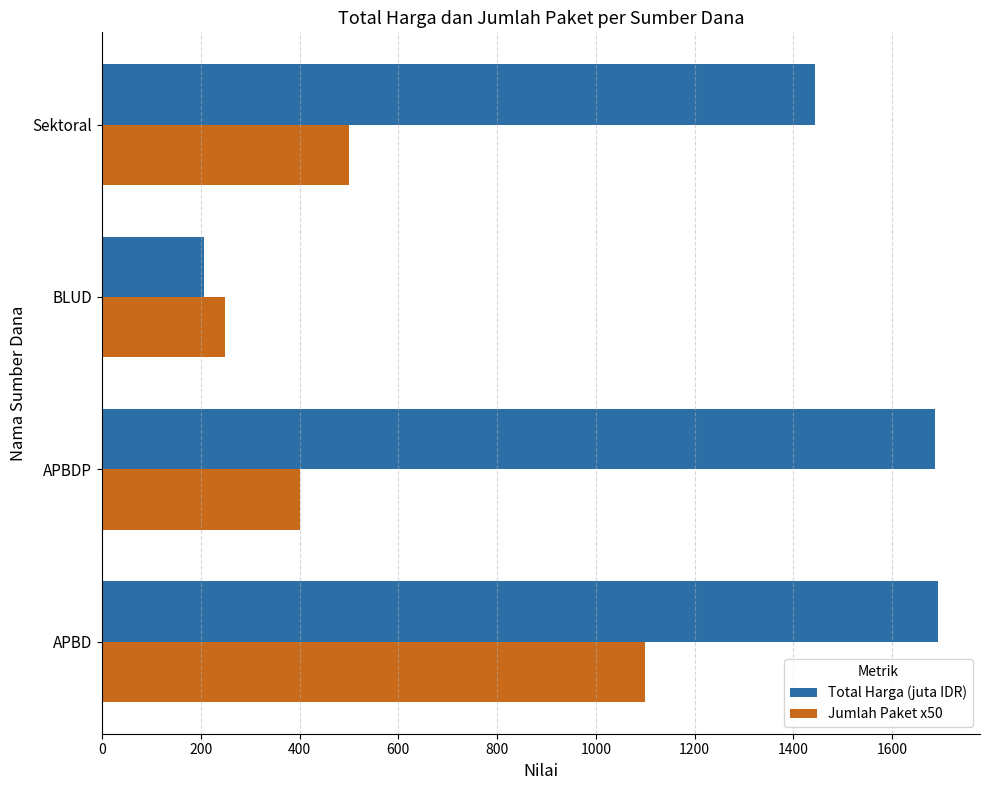

How many data points in Total Harga (juta IDR) are less than 1686?

2